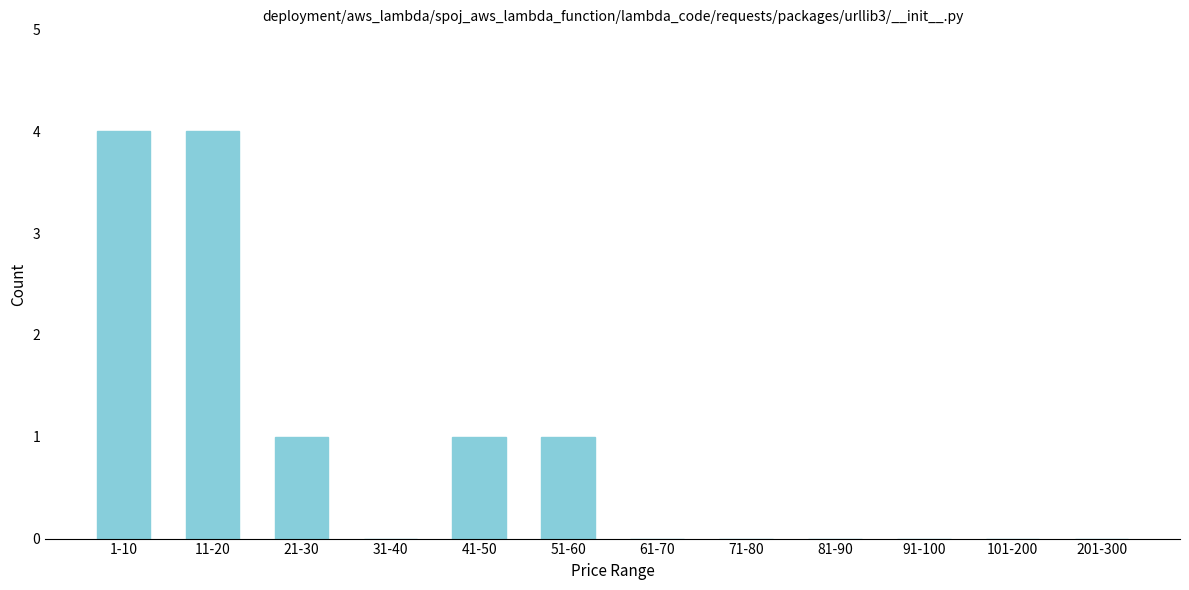

Reading right to left, transcribe all the data shown in this chart.

201-300=0	101-200=0	91-100=0	81-90=0	71-80=0	61-70=0	51-60=1	41-50=1	31-40=0	21-30=1	11-20=4	1-10=4